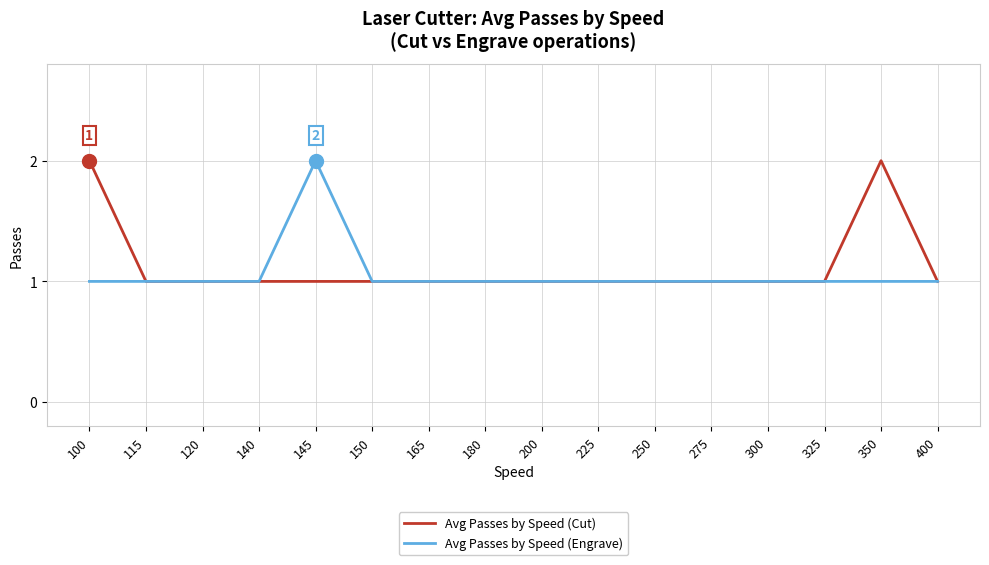

Is it true that Avg Passes by Speed (Cut) equals 1 at 225?

True